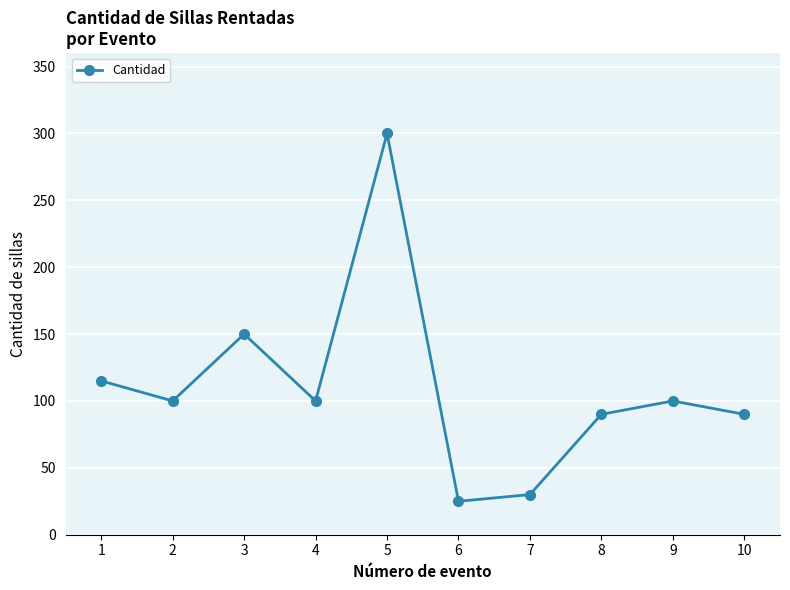

How many lines are shown in the chart?

1